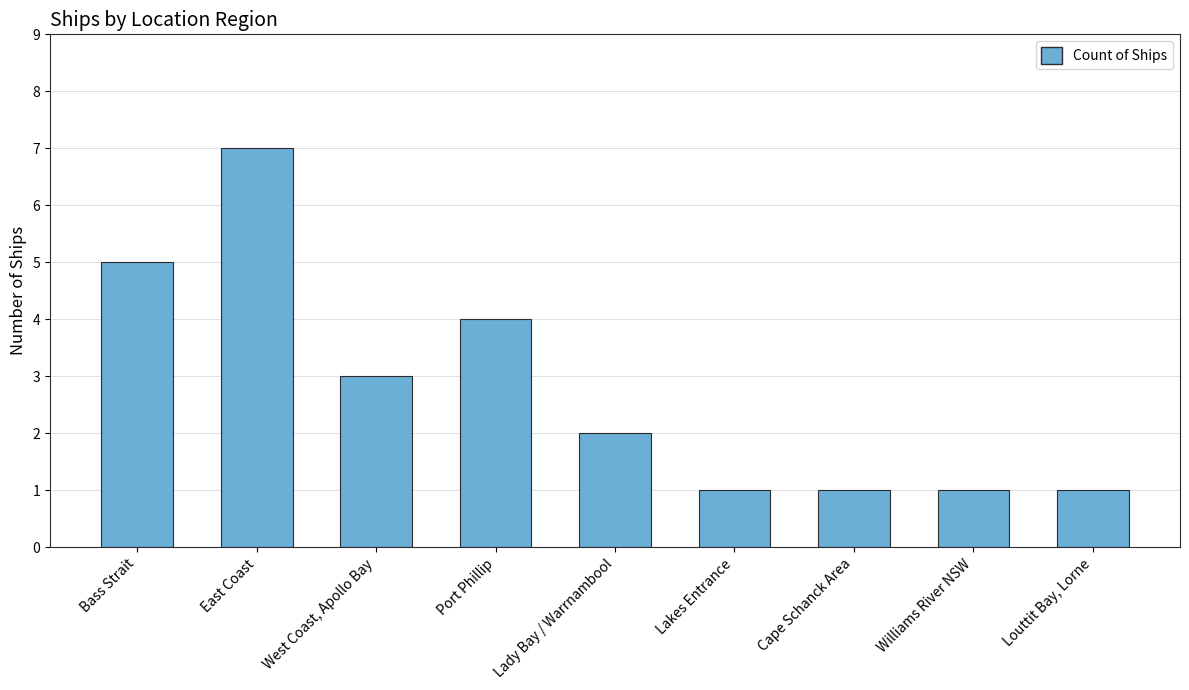

What is the difference between the values at Lady Bay / Warrnambool and East Coast?

5